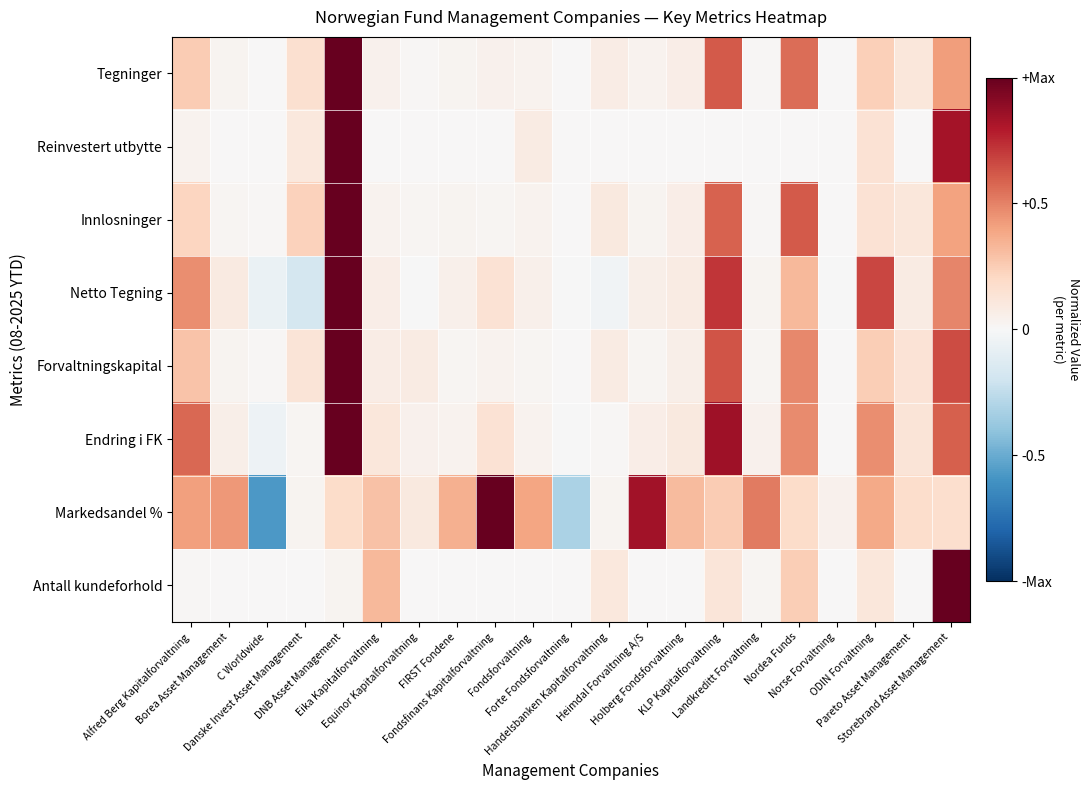

At which category does the chart reach its peak across all series?

DNB Asset Management